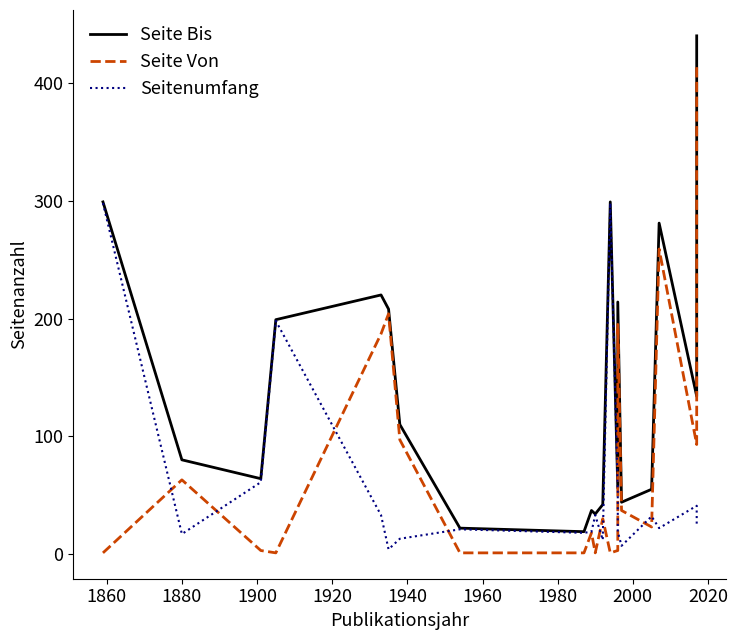

True or false: Seite Bis has a value of 404 at 12.

False